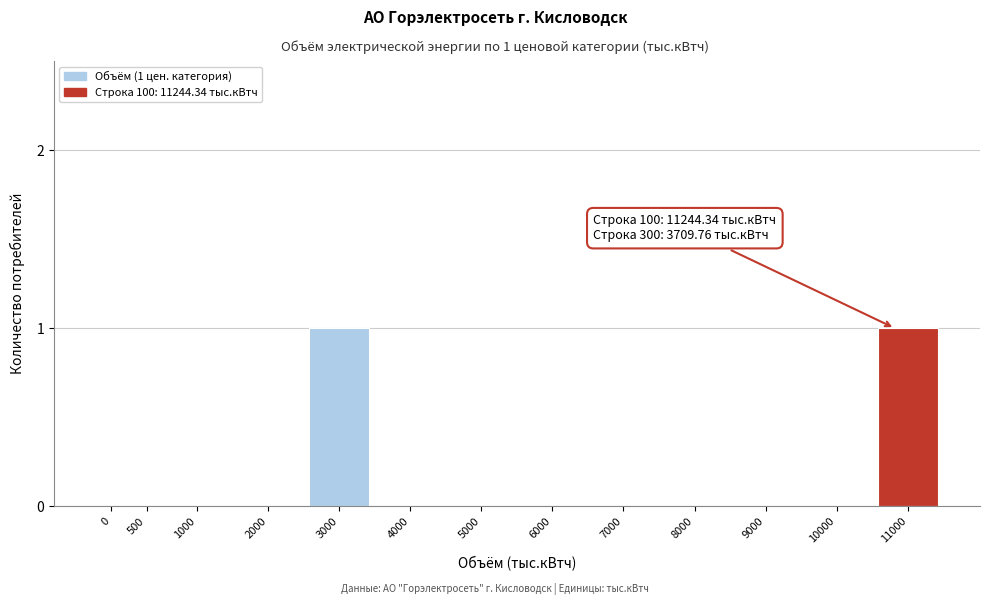

Reading left to right, list all the values displayed in this chart.

0=0	500=0	1000=0	2000=0	3000=1	4000=0	5000=0	6000=0	7000=0	8000=0	9000=0	10000=0	11000=1